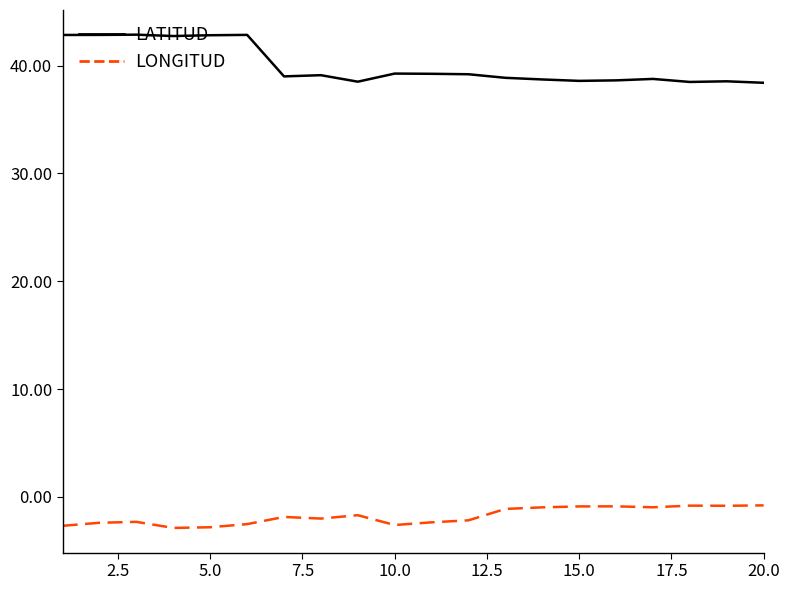

List the series in order of their overall mean, highest first.

LATITUD, LONGITUD